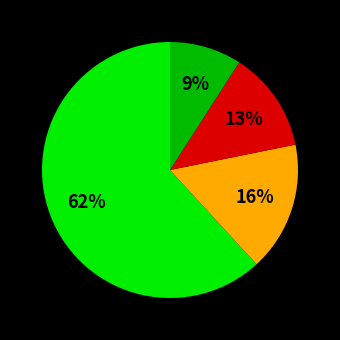

To the nearest percent, what is the difference between the largest and smallest slice percentages?

53%